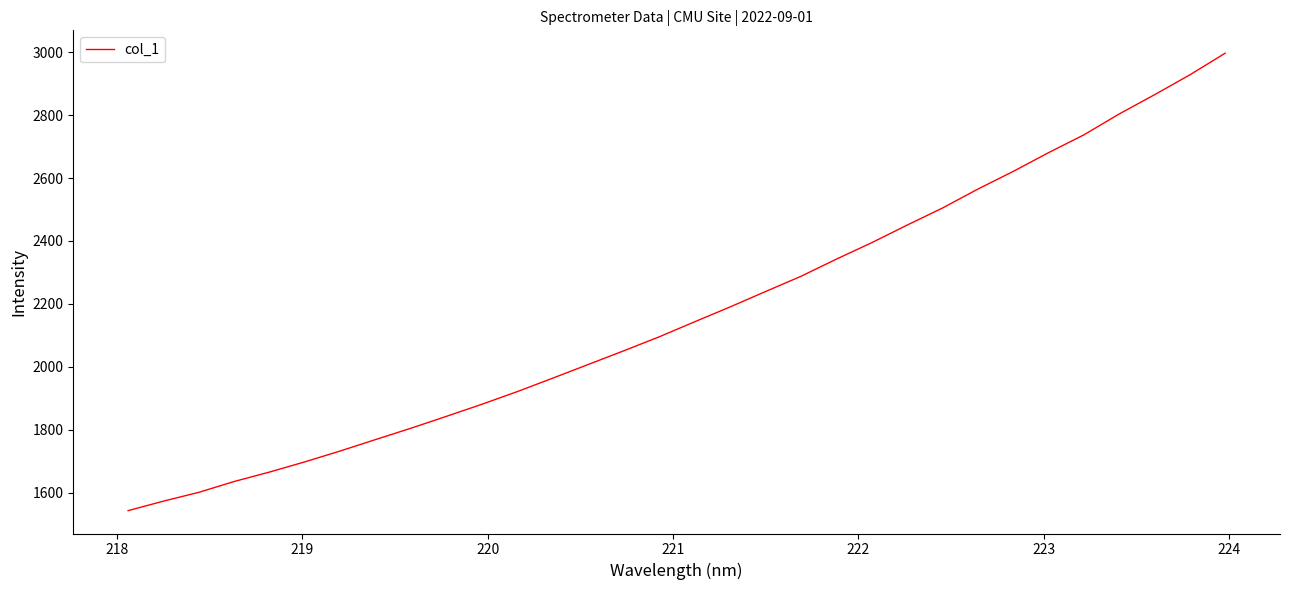

What is the difference between the maximum and minimum values?

1453.9